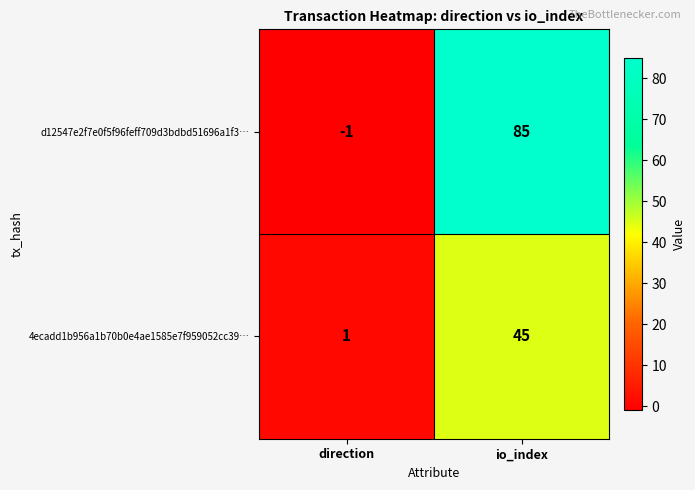

Which series has the largest range (max minus min)?

d12547e2f7e0f5f96feff709d3bdbd51696a1f3…